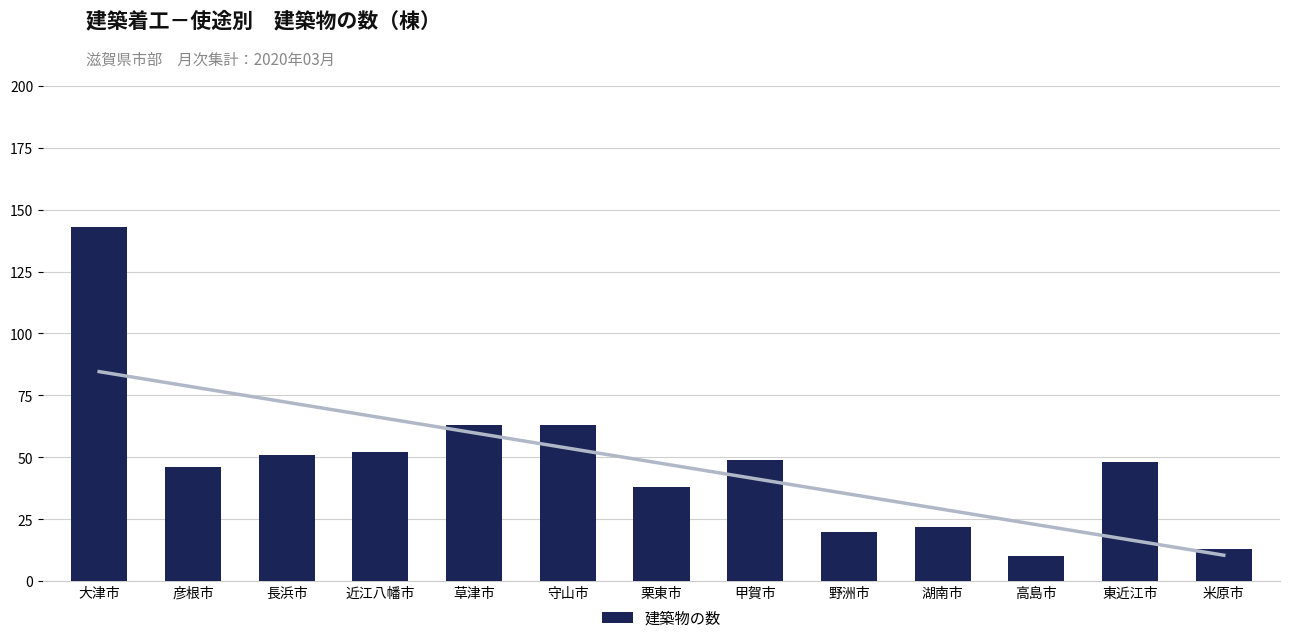

What is the approximate value at 高島市?

10